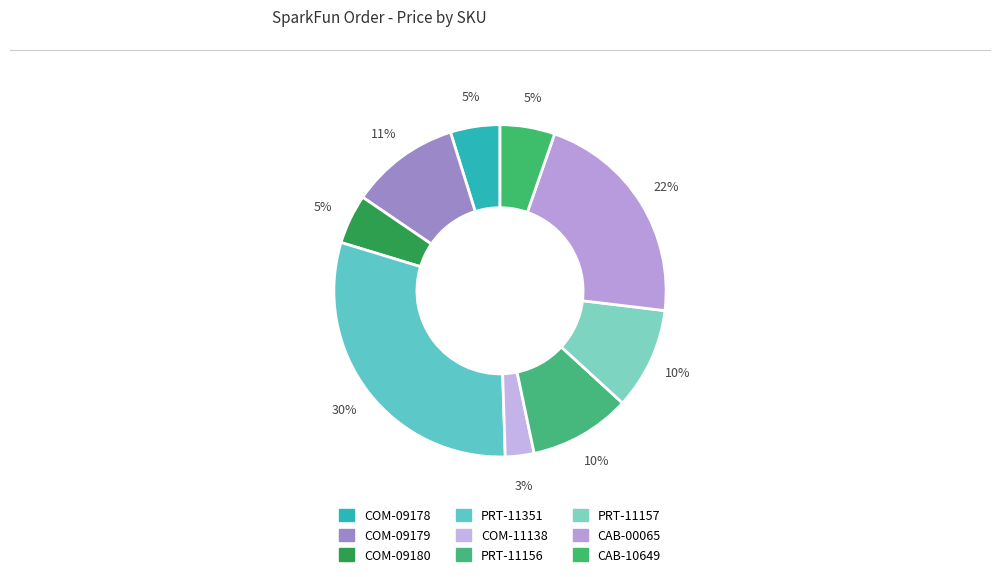

To the nearest percent, what percentage of the pie is COM-09180?

5%